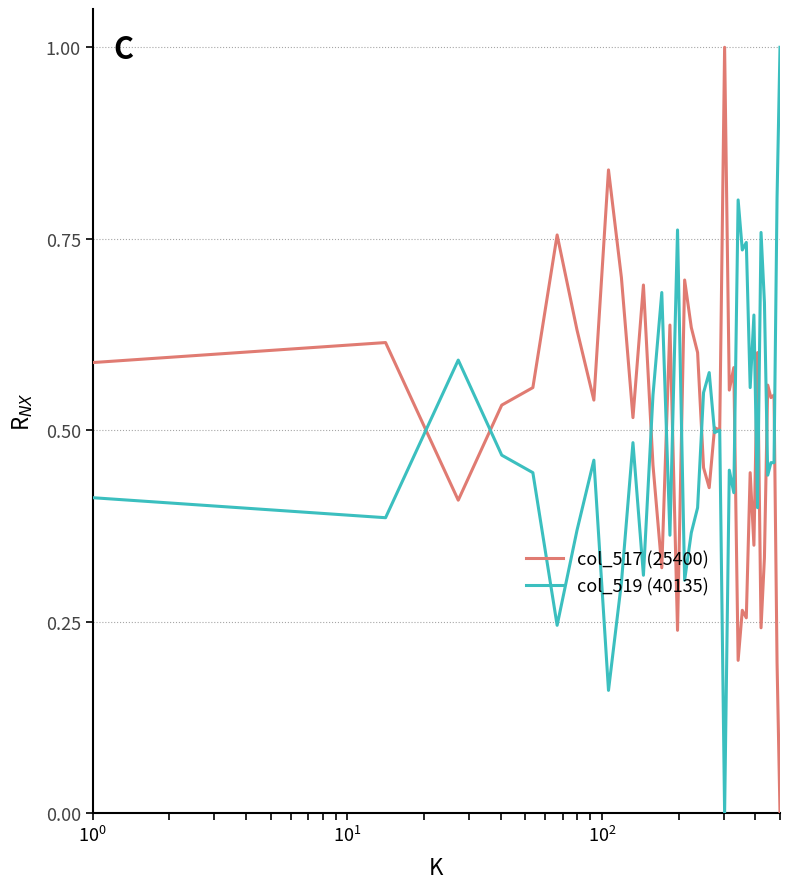

What is the maximum value shown in the chart?

1.0